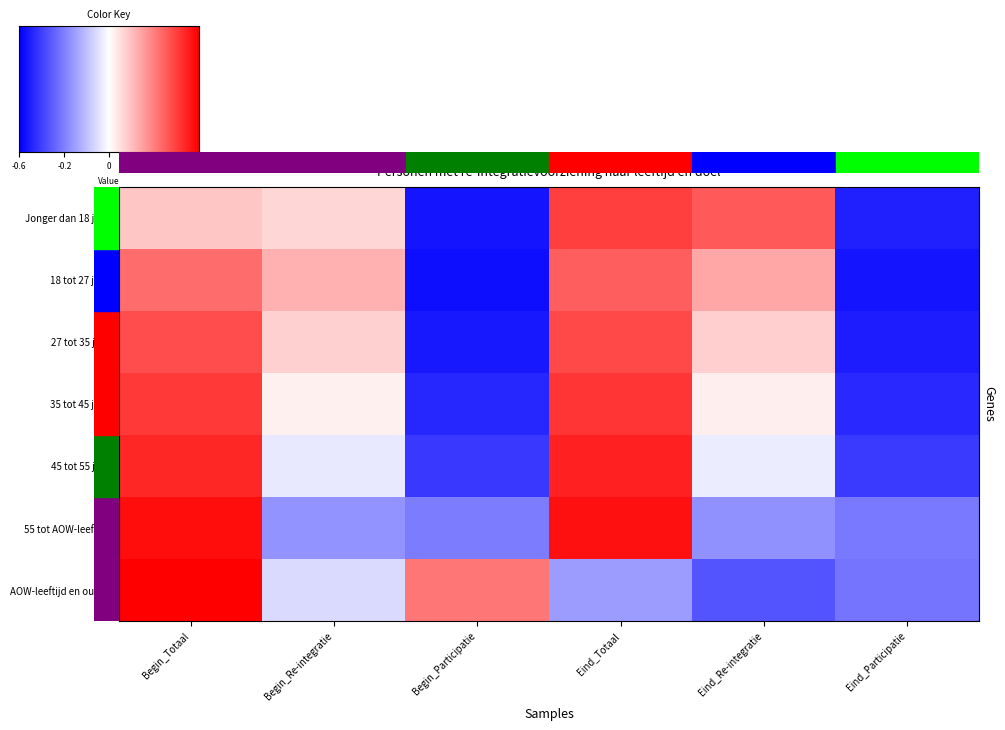

How many categories are shown in the chart?

6